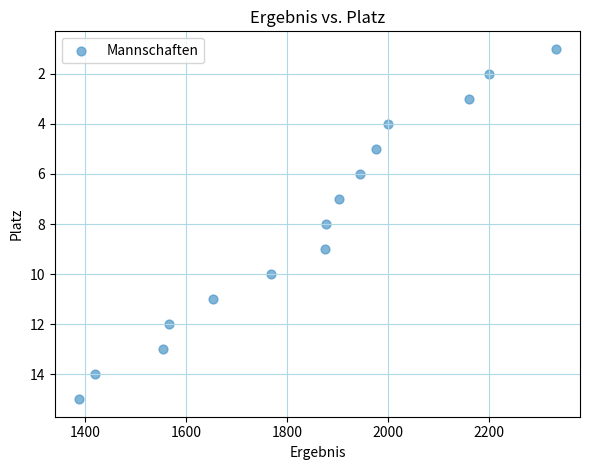

What is the range of Y values (max minus min)?

14